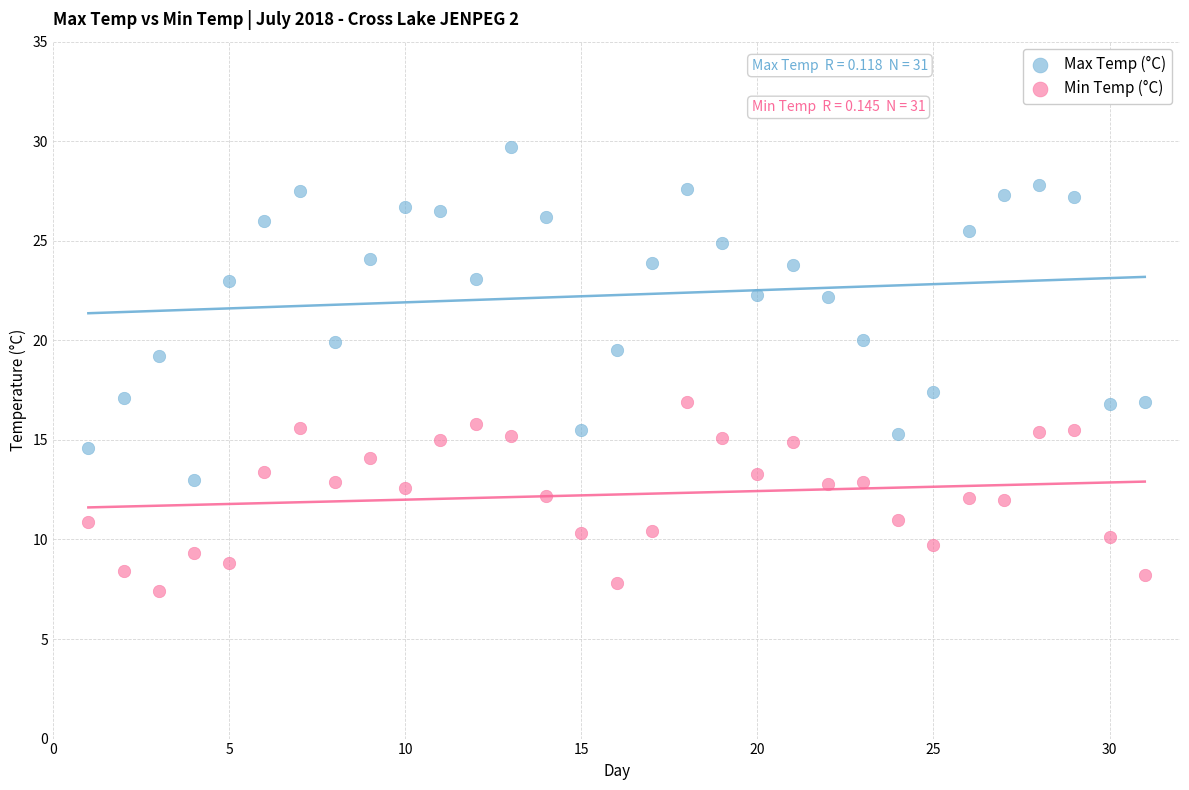

Which series has the largest Y range (max minus min)?

Max Temp (°C)